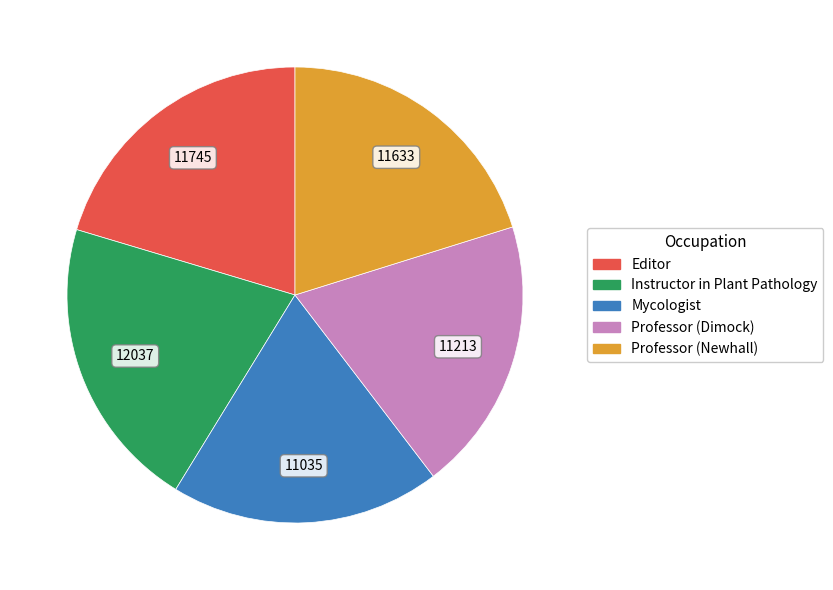

How many segments does this pie chart have?

5